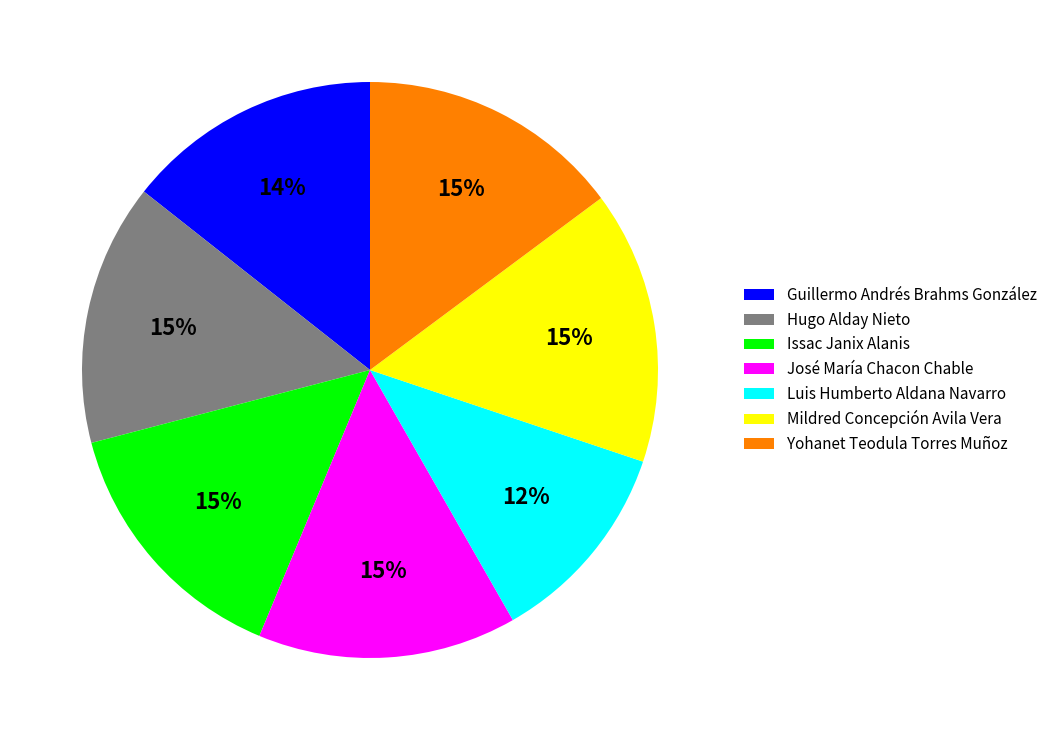

What is the smallest slice in the pie chart?

Luis Humberto Aldana Navarro